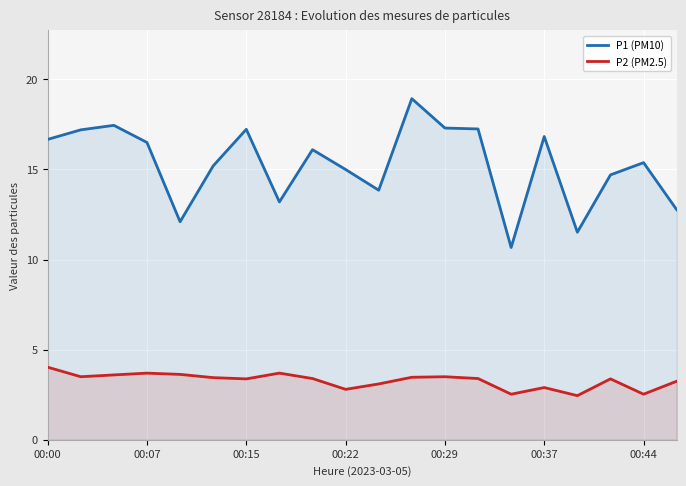

Which series has the widest spread of values?

P1 (PM10)